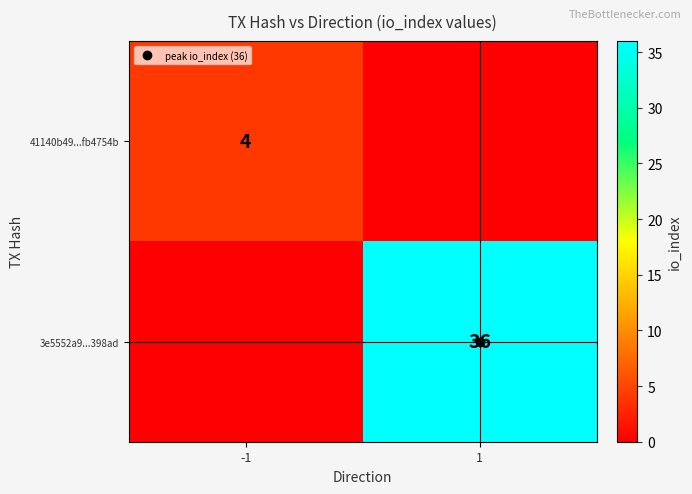

Which category has the lowest value across all series?

1